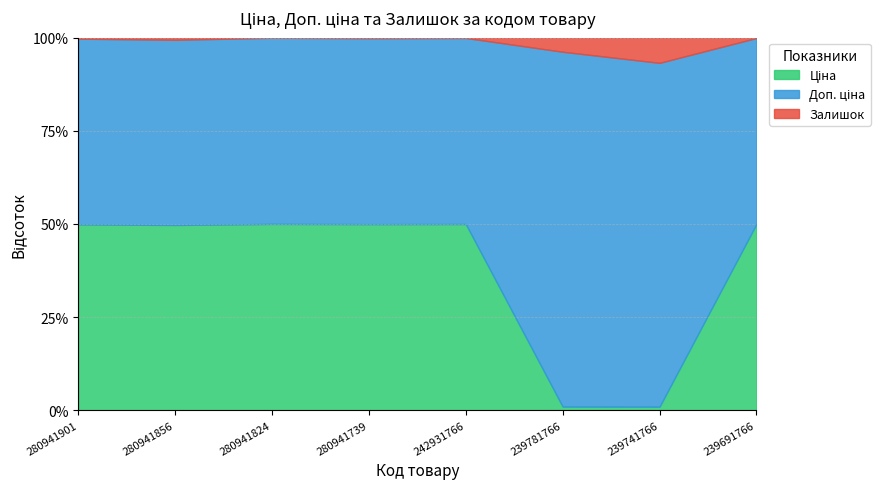

What is the approximate value of Ціна at 280941901?

7688.0